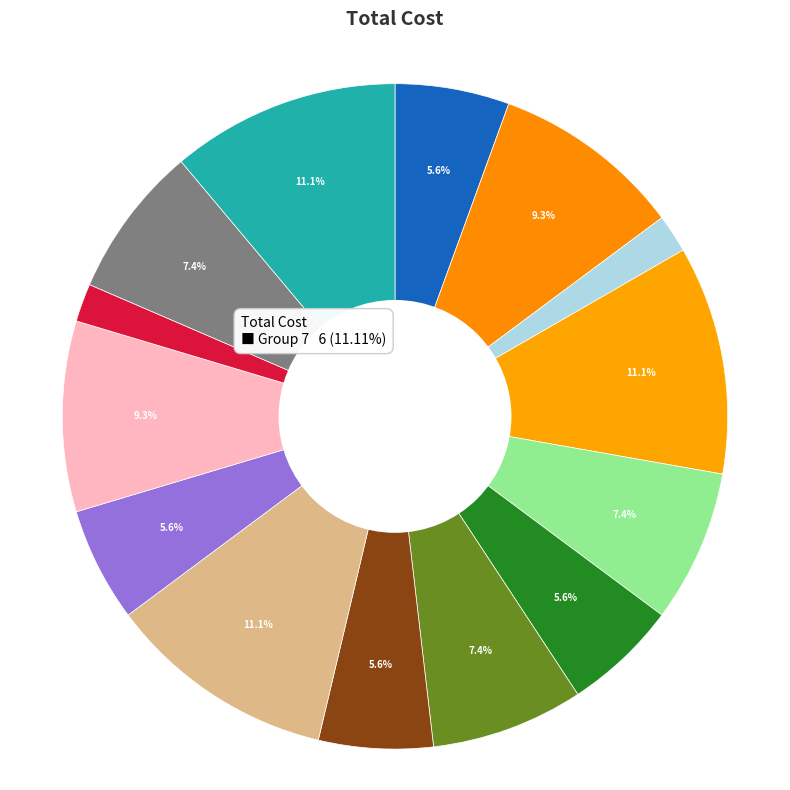

Count the number of slices in the pie.

14